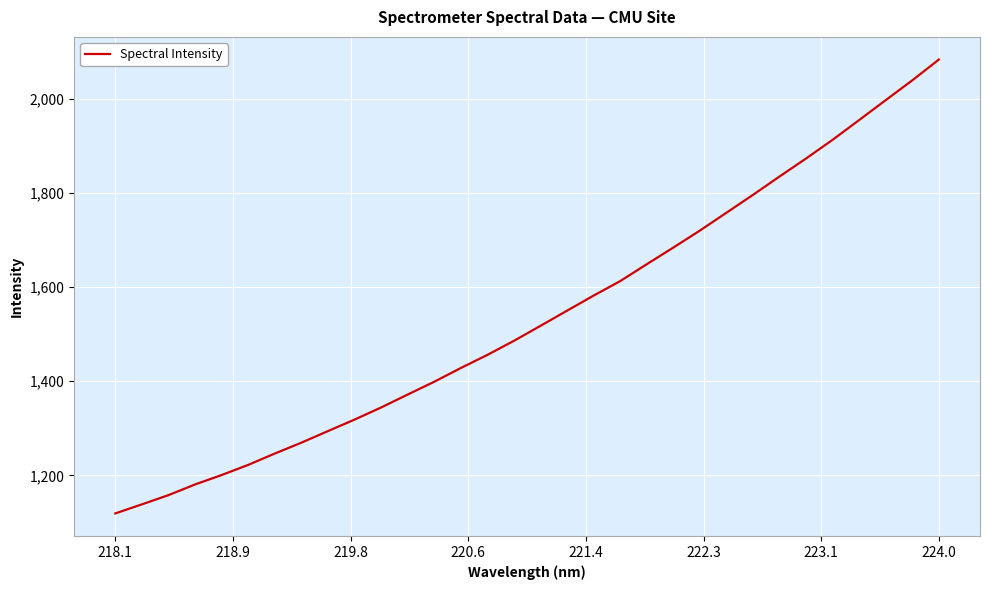

What is the smallest value displayed?

1119.1